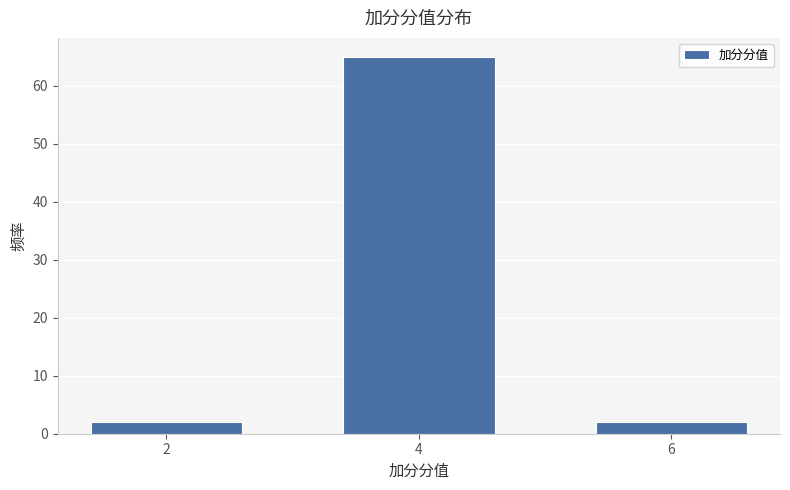

Reading left to right, transcribe all the data shown in this chart.

2	65	2